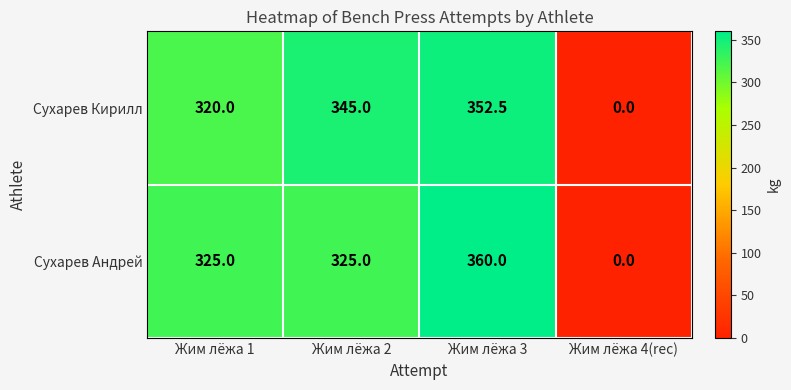

The Сухарев Кирилл series shows 320.0 at Жим лёжа 1. True or false?

True